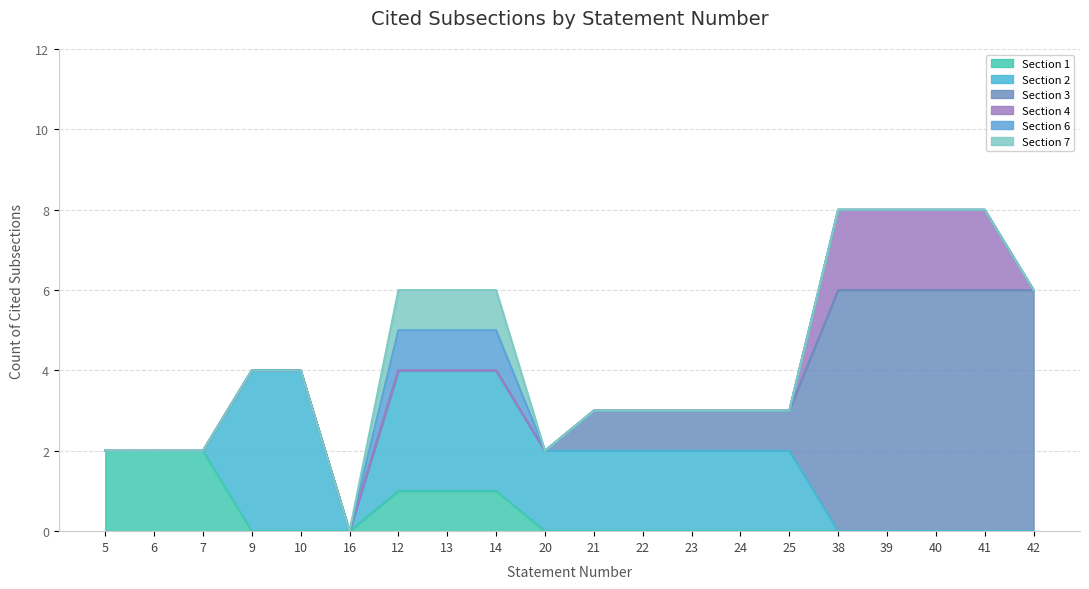

At how many categories does at least one series exceed 4?

5